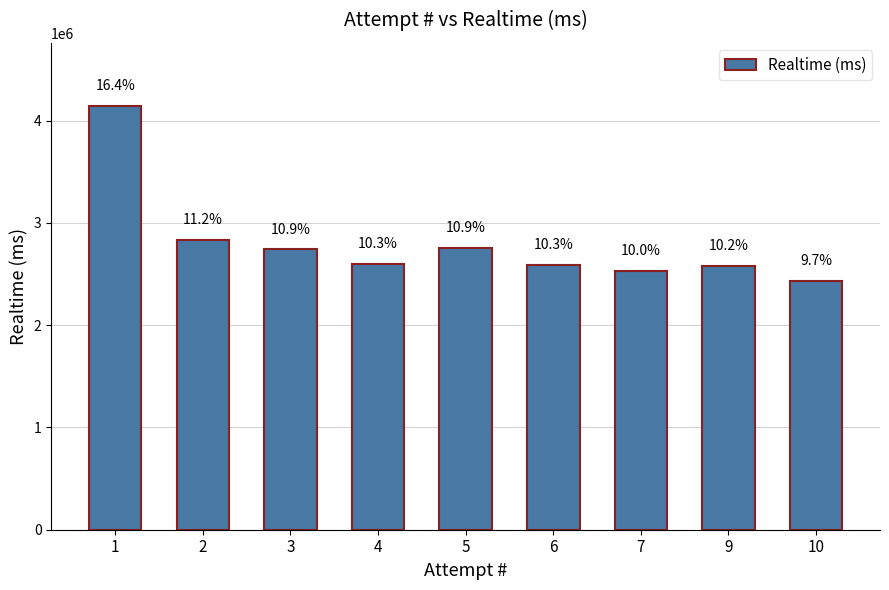

Reading left to right, transcribe all the data shown in this chart.

4139292	2831075	2740606	2598332	2754587	2589930	2530366	2575664	2436033